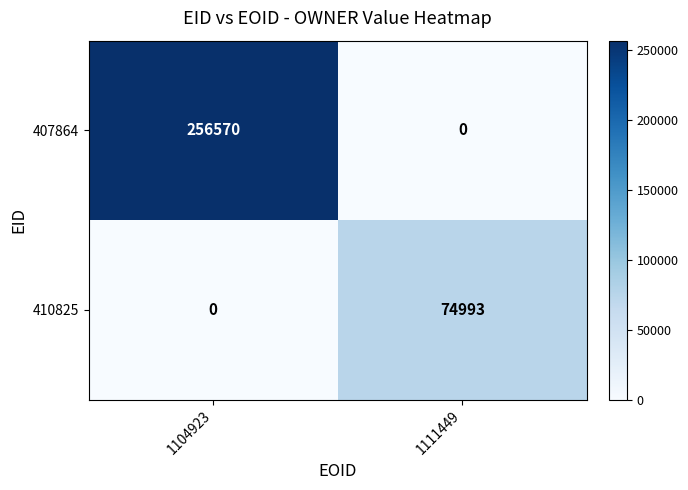

What is the difference between the maximum and minimum values in the 410825 series?

74993